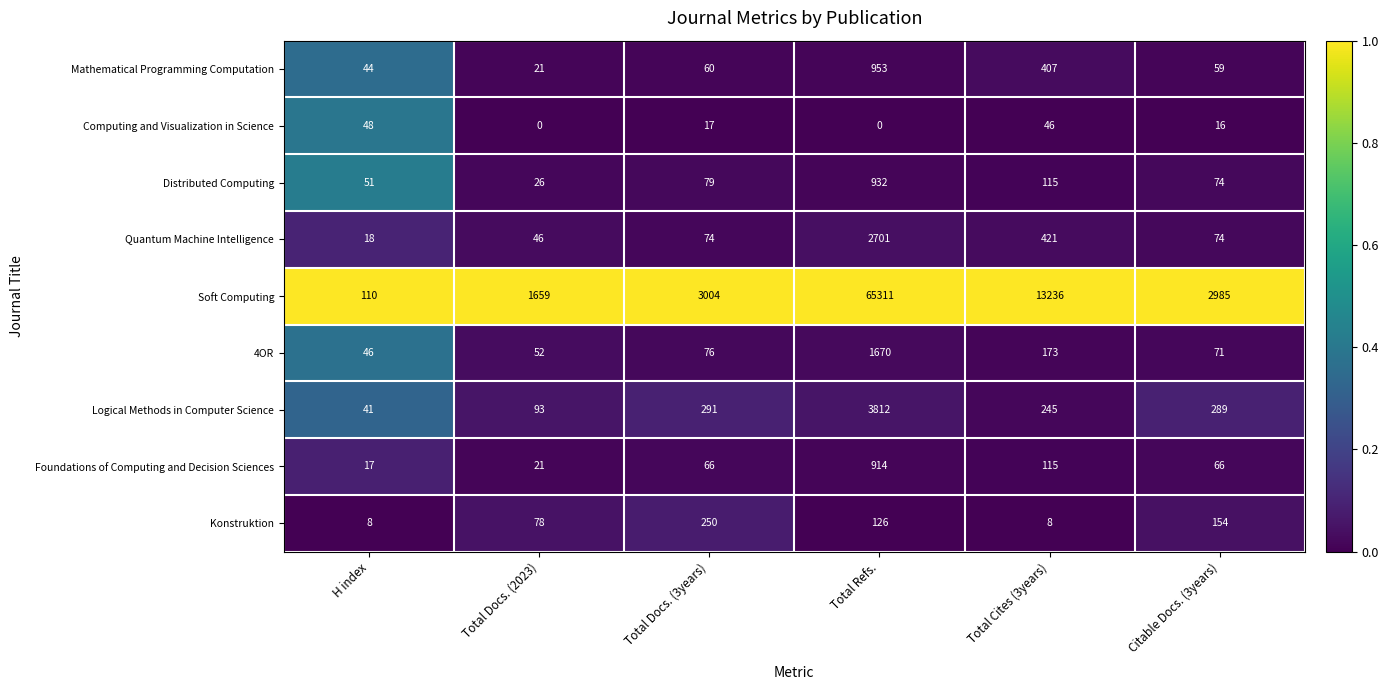

Rank the categories by Distributed Computing value from highest to lowest.

Total Refs., Total Cites (3years), Total Docs. (3years), Citable Docs. (3years), H index, Total Docs. (2023)